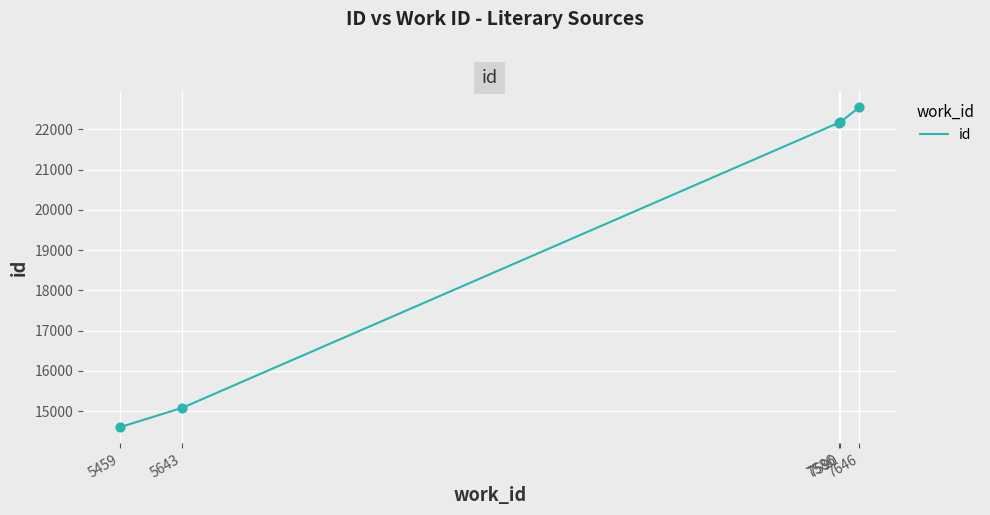

What is the ratio of the value at 5459 to the value at 7586?

0.7